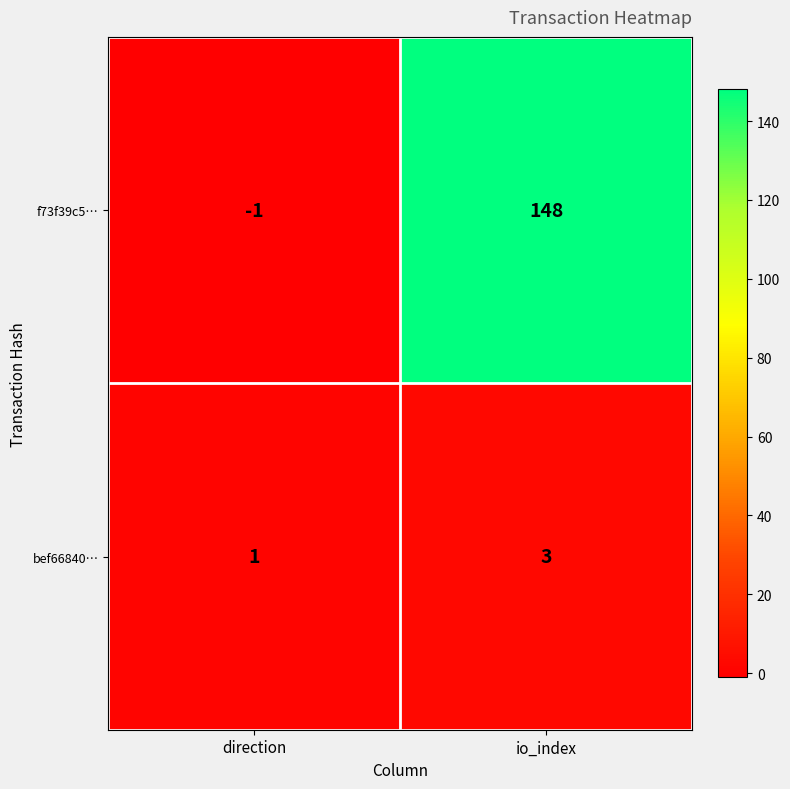

Reading right to left, list all the values displayed in this chart.

f73f39c5…: io_index=148	direction=-1
bef66840…: io_index=3	direction=1